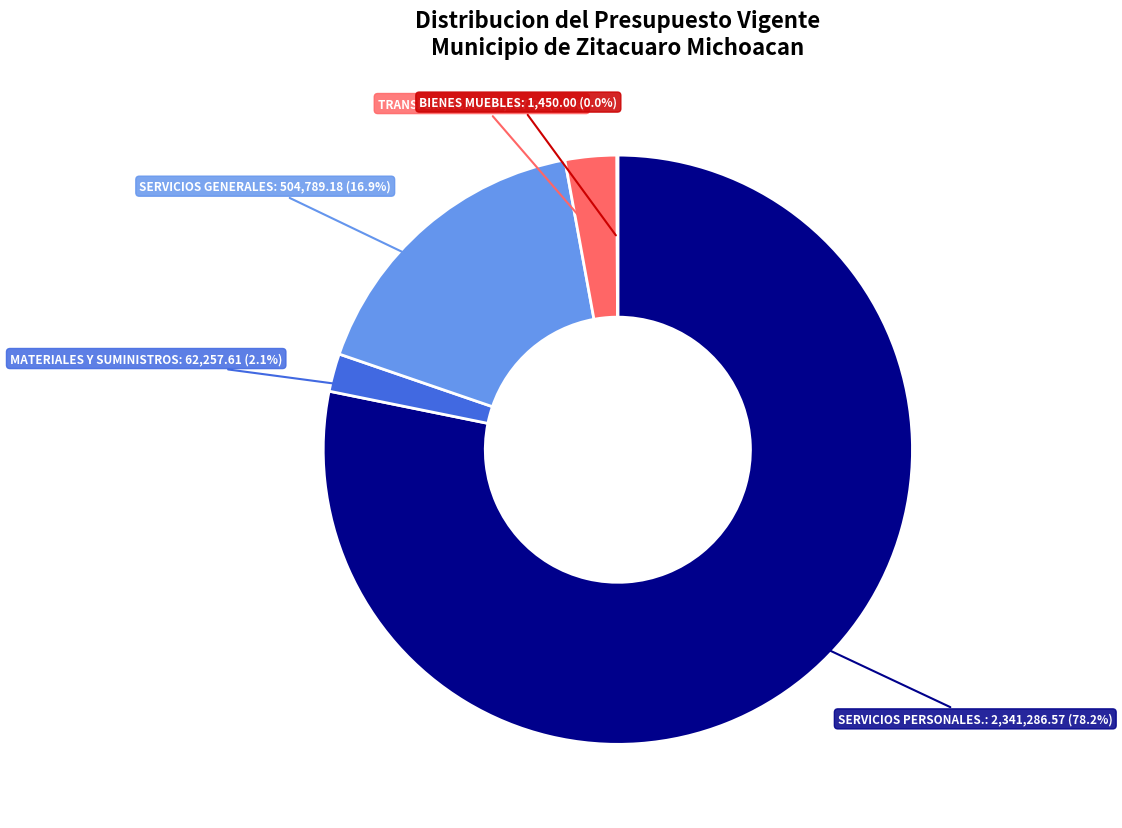

Is there a majority slice in this chart?

Yes